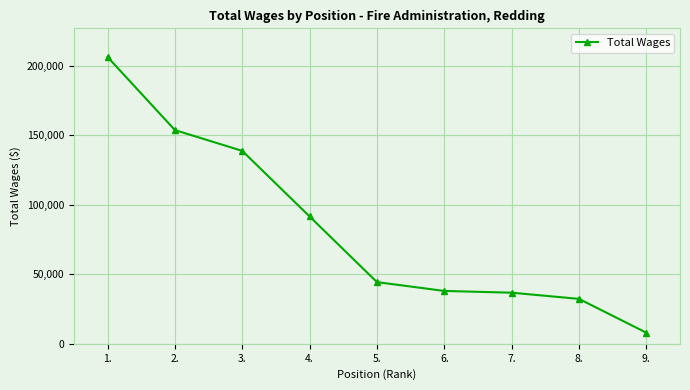

Where does the data first go above 44330?

1.